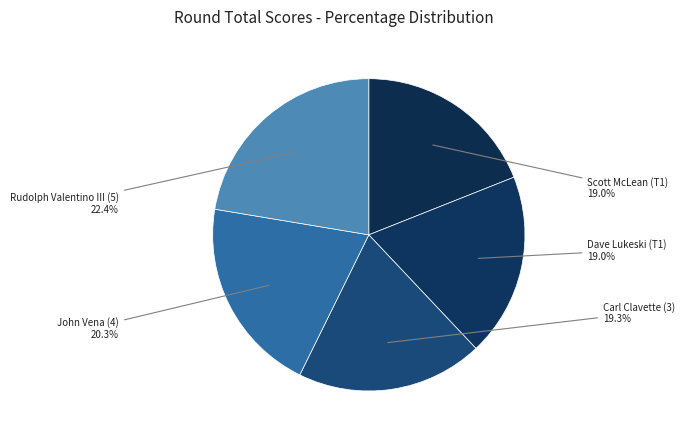

Which slice is the largest?

Rudolph Valentino III (5)